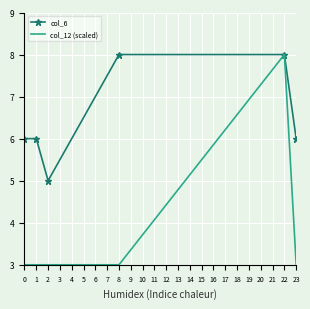

What is the maximum value for col_6?

8